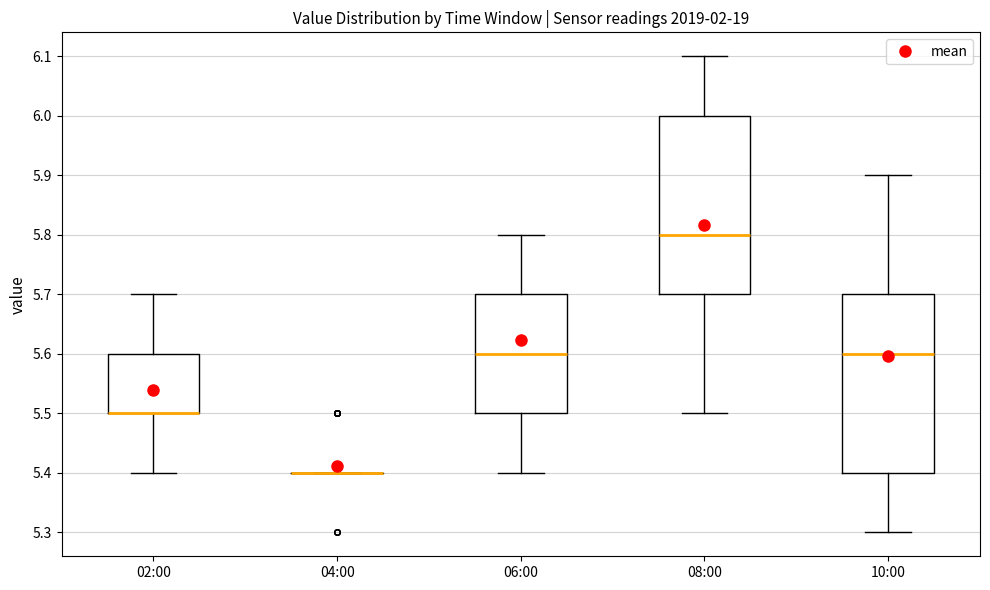

Reading left to right, transcribe this box plot: for each box, give where its median line is, the range the box spans, and where its two whiskers end, as read against the y-axis. The values are not printed on the chart, so give them approximately, as read against the axis.

02:00: median 5.5 (drawn on the box's lower edge), box 5.5 to 5.6, whiskers 5.4 to 5.7
04:00: box collapsed to a line at 5.4, whiskers 5.4 to 5.4
06:00: median 5.6, box 5.5 to 5.7, whiskers 5.4 to 5.8
08:00: median 5.8, box 5.7 to 6.0, whiskers 5.5 to 6.1
10:00: median 5.6, box 5.4 to 5.7, whiskers 5.3 to 5.9